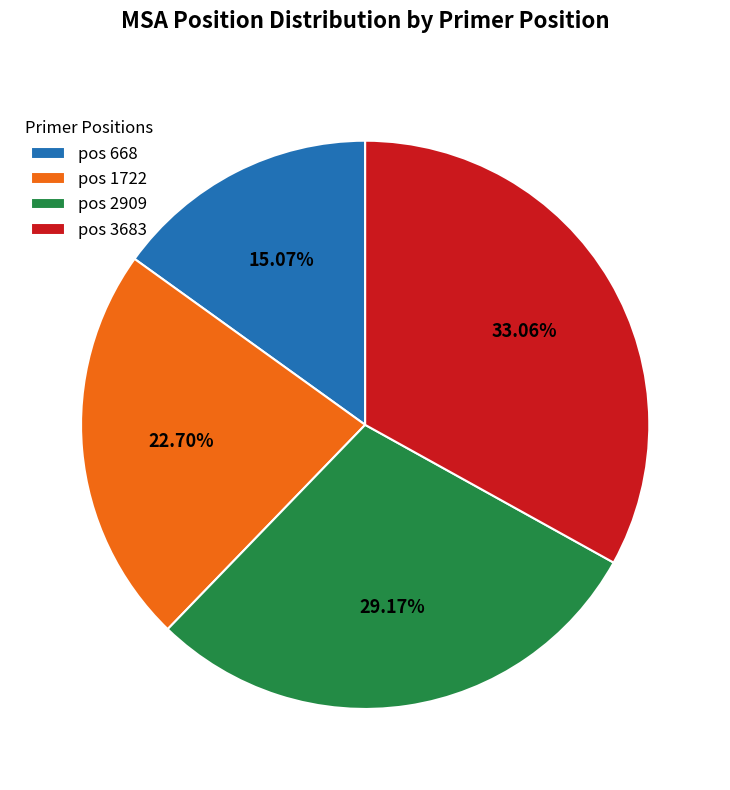

What is the ratio of the value at pos 1722 to the value at pos 2909?

0.8